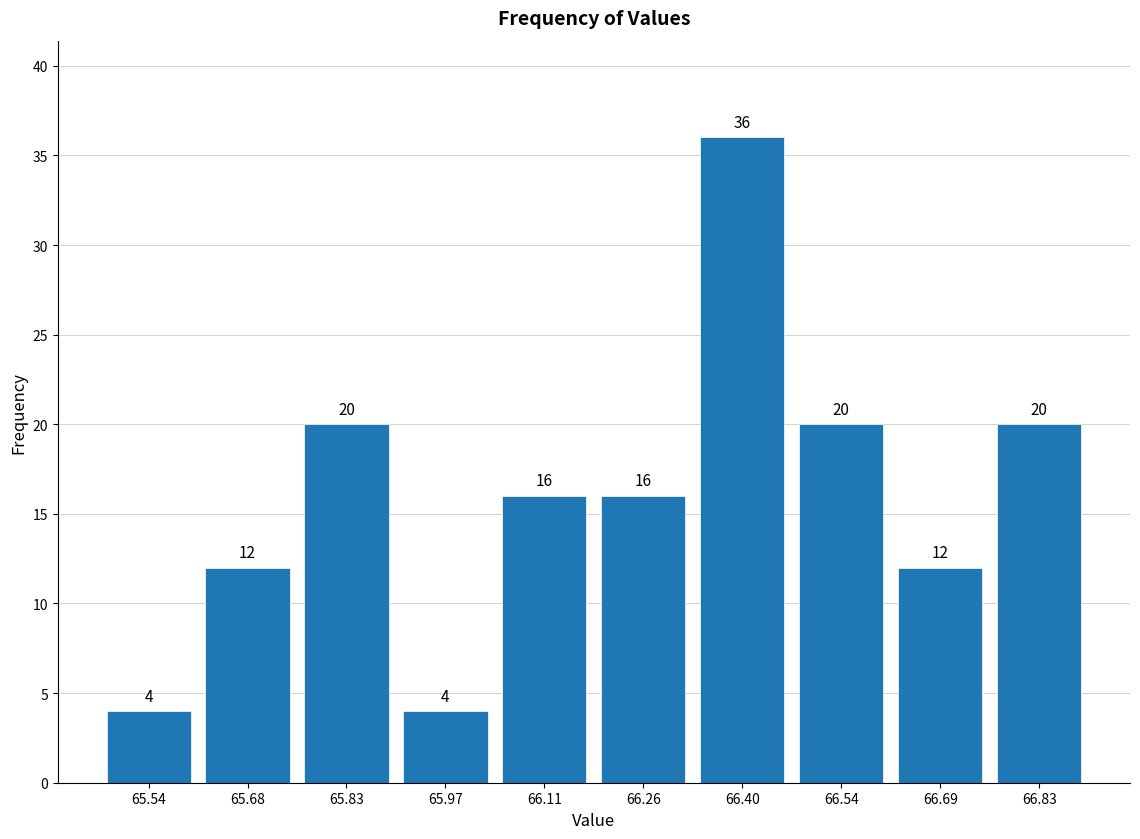

Over which range of the x-axis is the bar tallest?

66.32 to 66.48